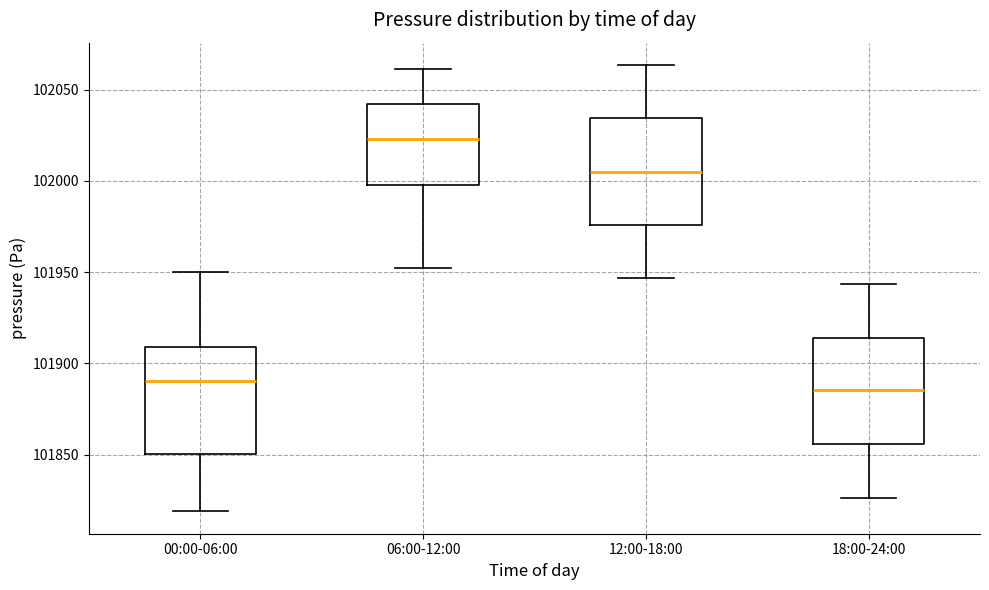

Which box has the highest median line?

06:00-12:00